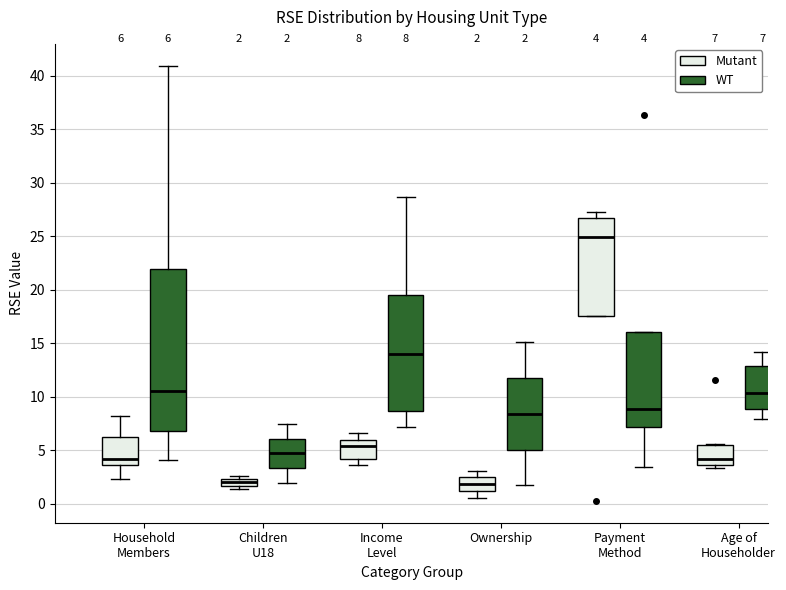

Which box is the tallest, from its lower edge to its upper edge?

Household Members (WT)